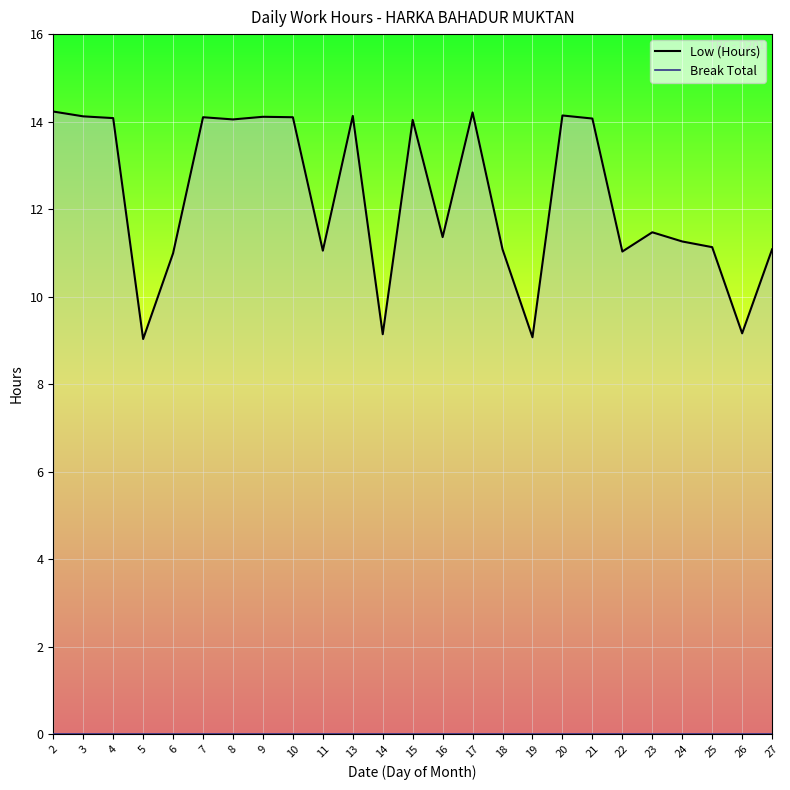

What is the spread (max minus min) of values at 27?

11.1